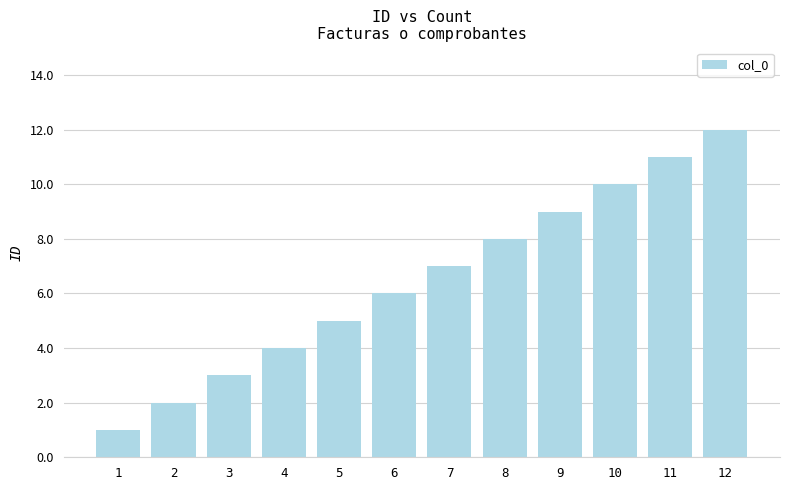

List the labels in order of value, smallest first.

1, 2, 3, 4, 5, 6, 7, 8, 9, 10, 11, 12